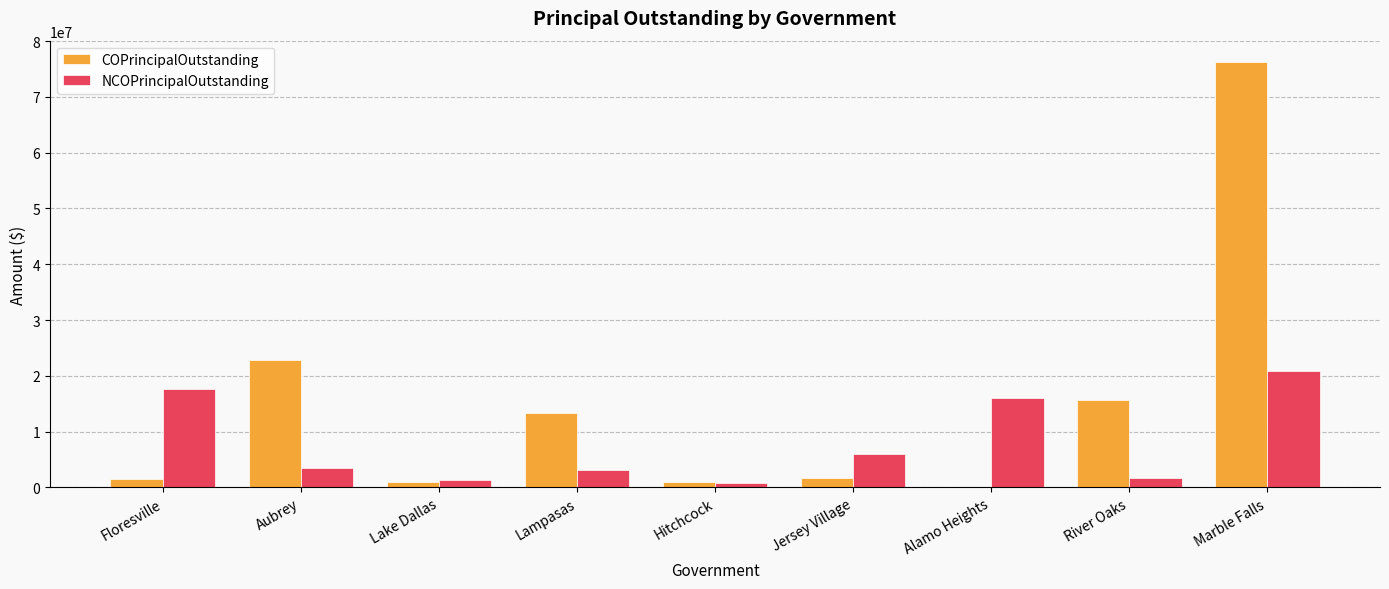

The COPrincipalOutstanding series shows 34250831 at Alamo Heights. True or false?

False